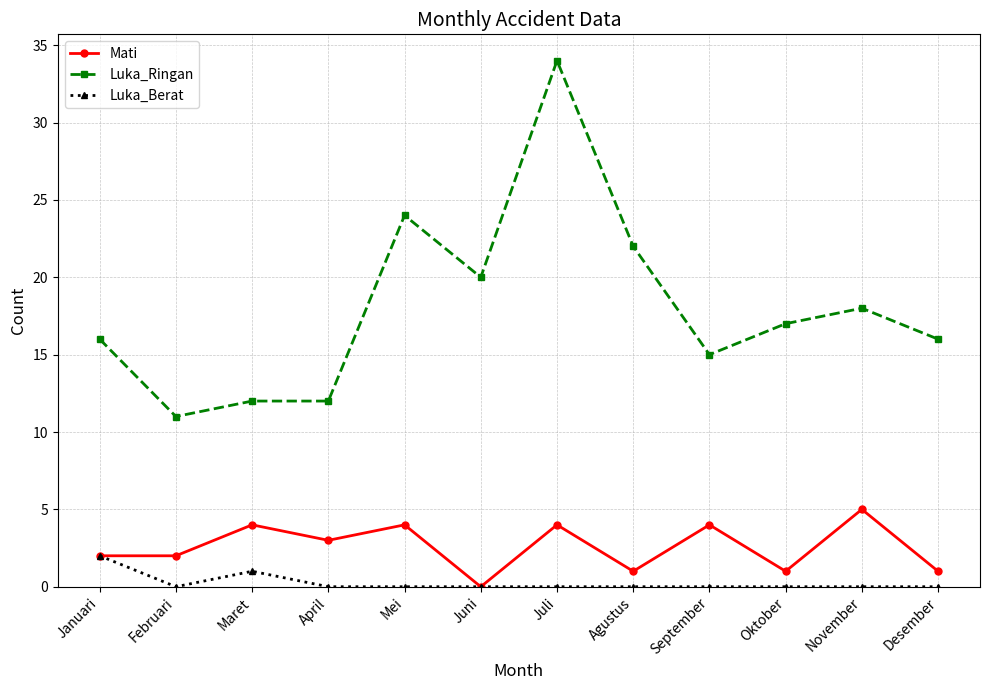

How many data points does each series have?

12